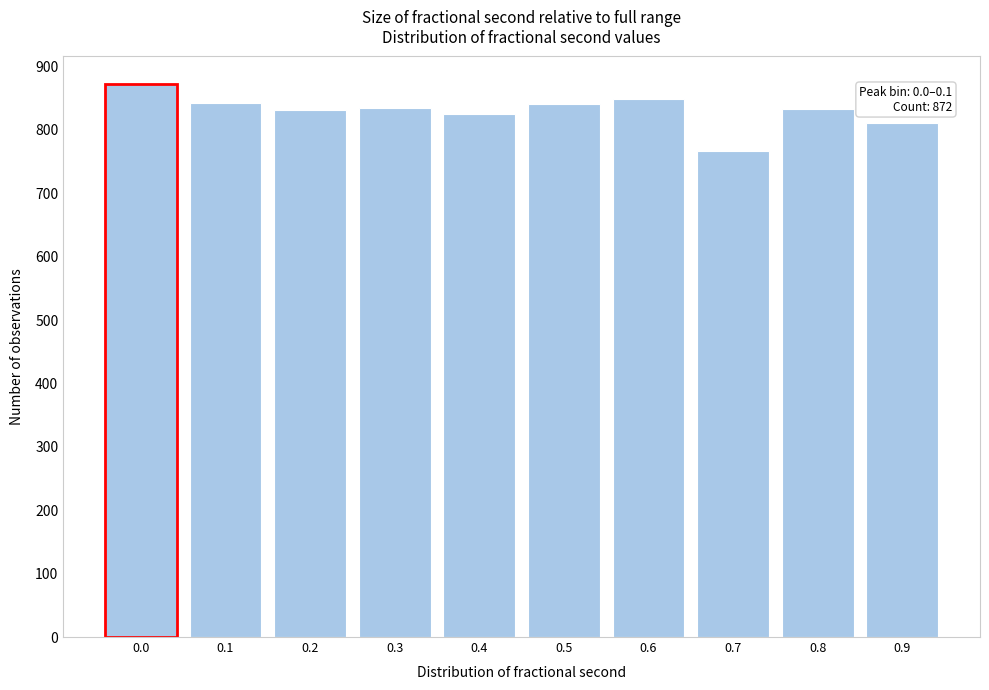

What is the difference between the second highest and second lowest values?

39